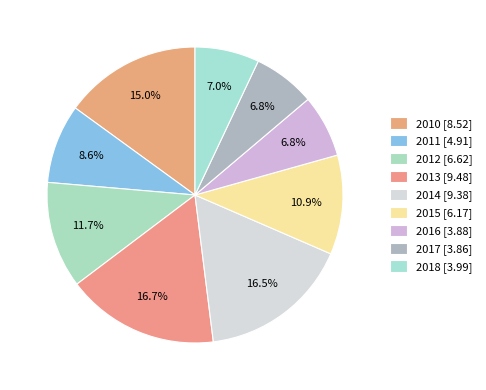

Which has a higher value, 2017 or 2013?

2013